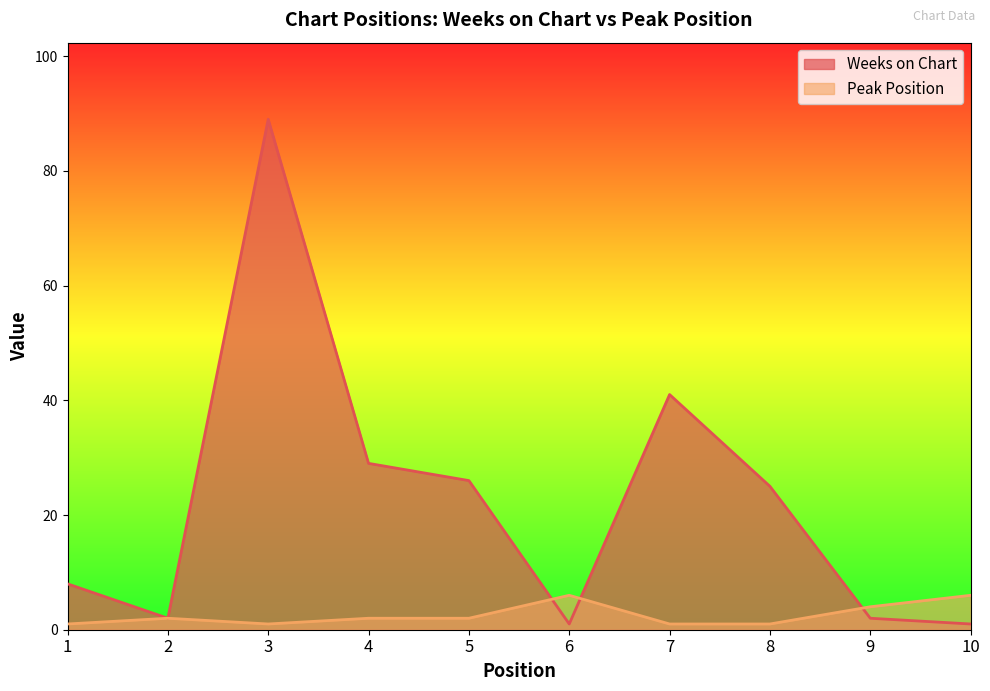

Between 3 and 10, which is larger?

3